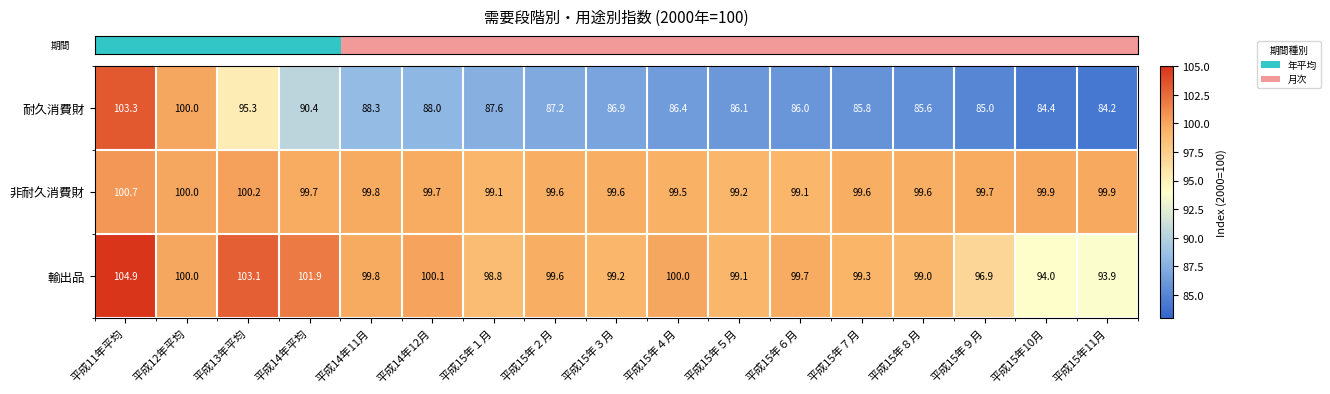

Between 平成13年平均 and 平成14年11月, which series saw the biggest shift?

耐久消費財